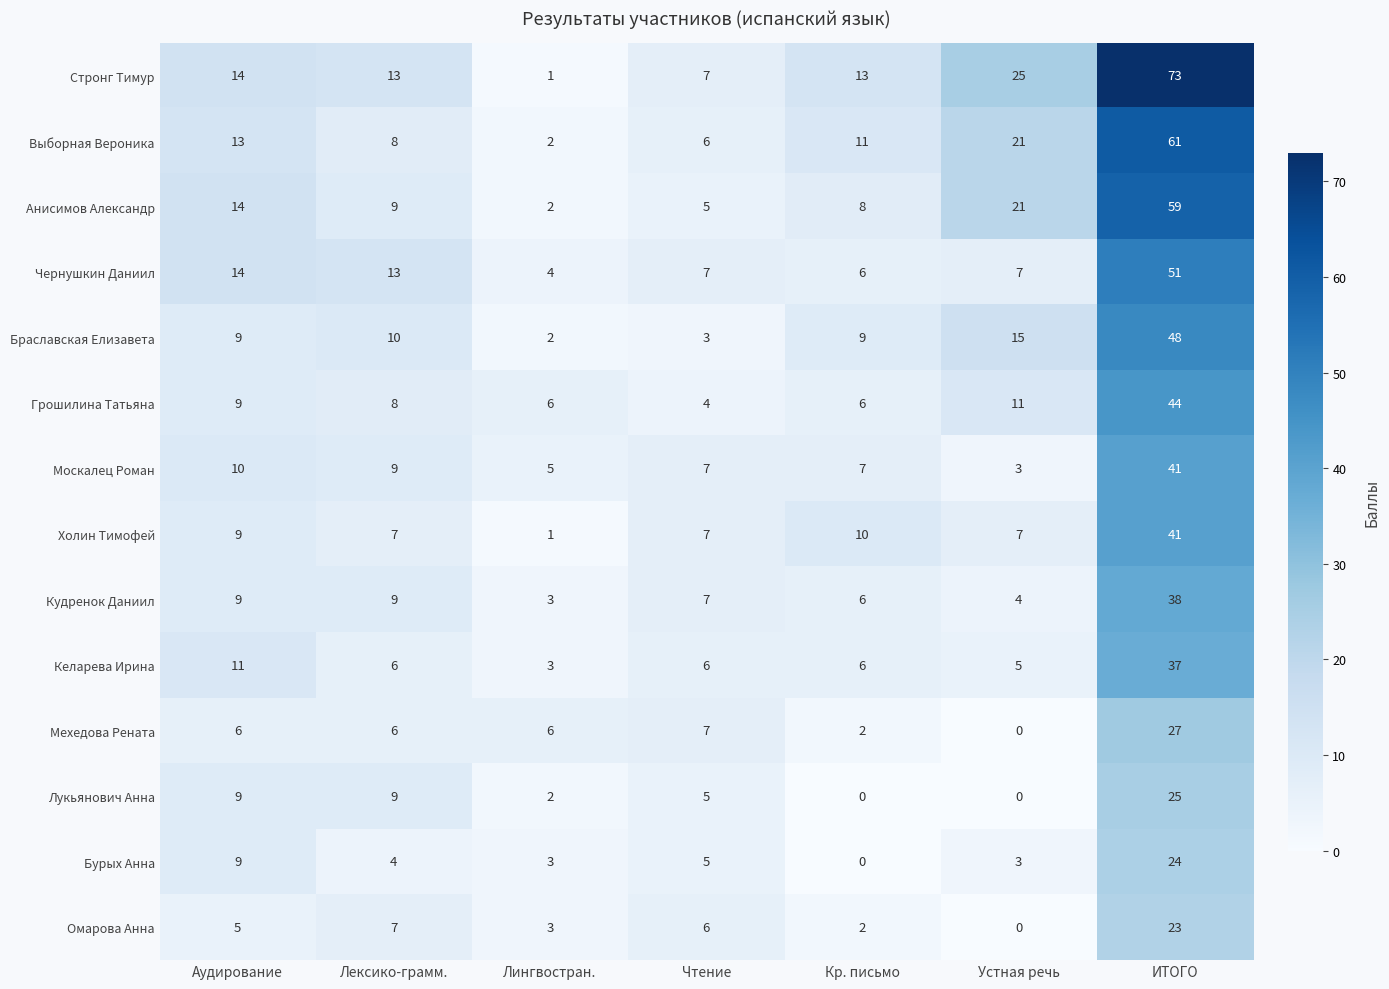

Is it true that Мехедова Рената equals 3 at Кр. письмо?

False